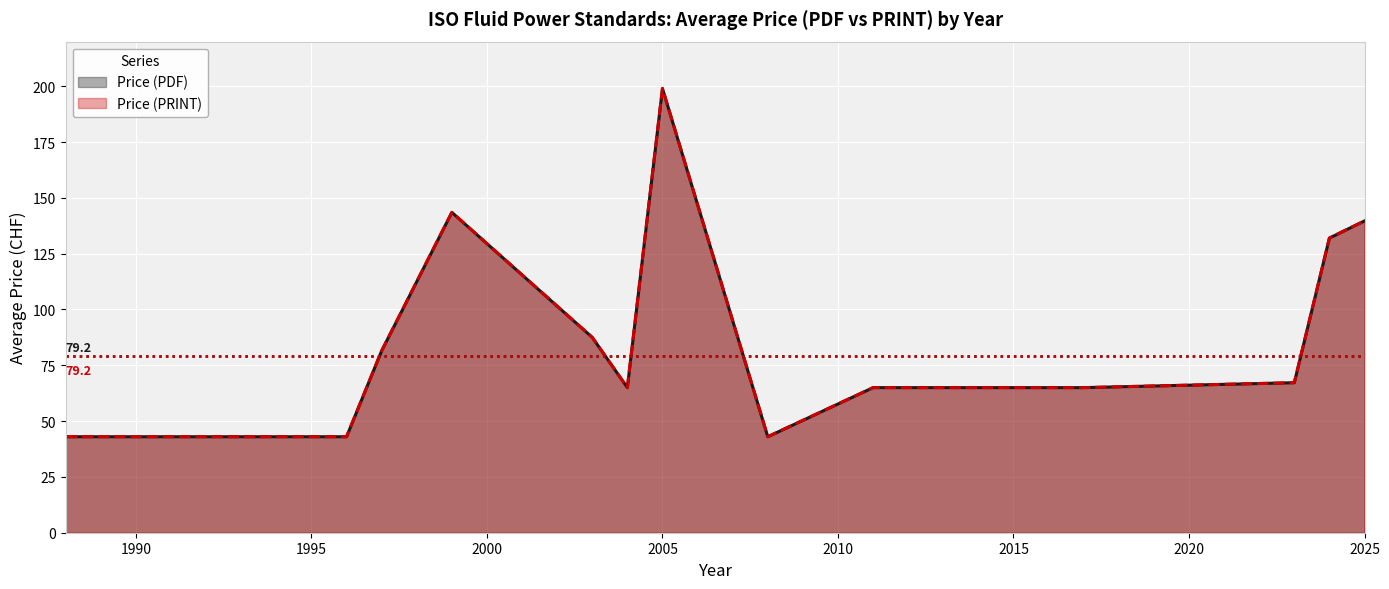

Rank the series by their maximum value, from lowest to highest.

Price (PDF), Price (PRINT)